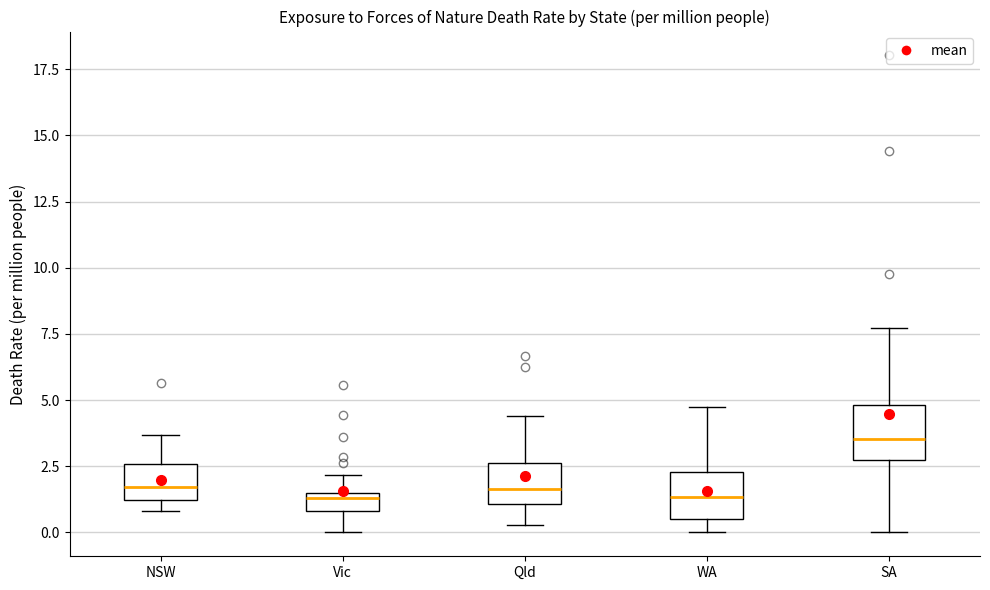

Which box's median line is the highest?

SA